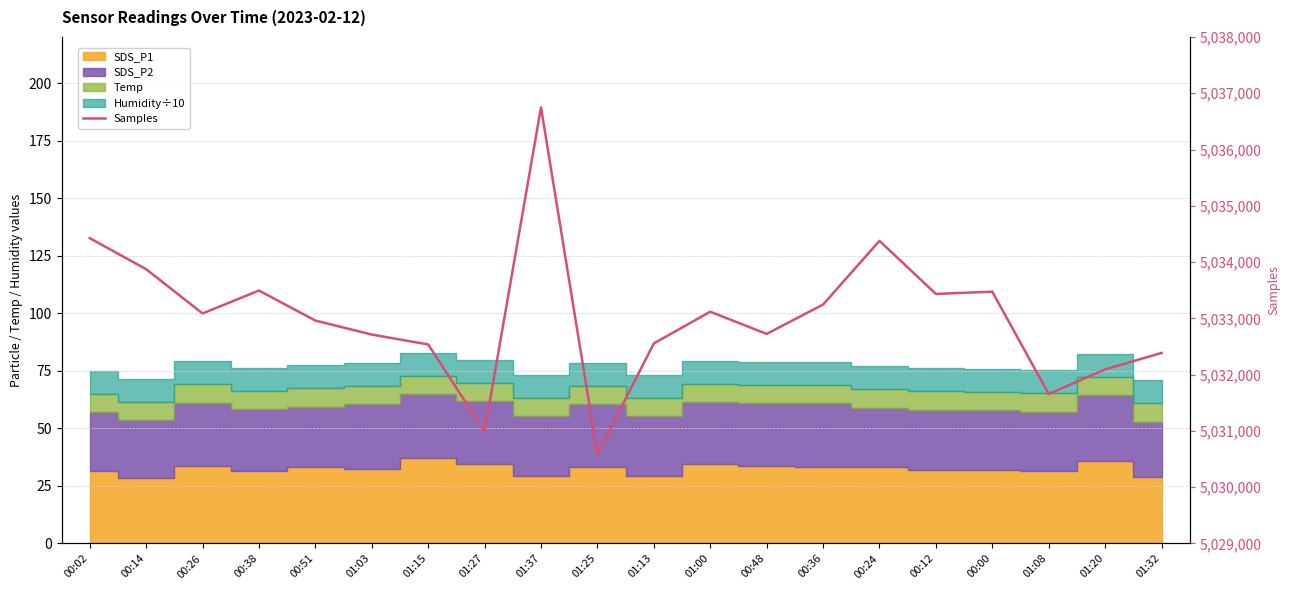

What is the maximum value shown in the chart?

5036748